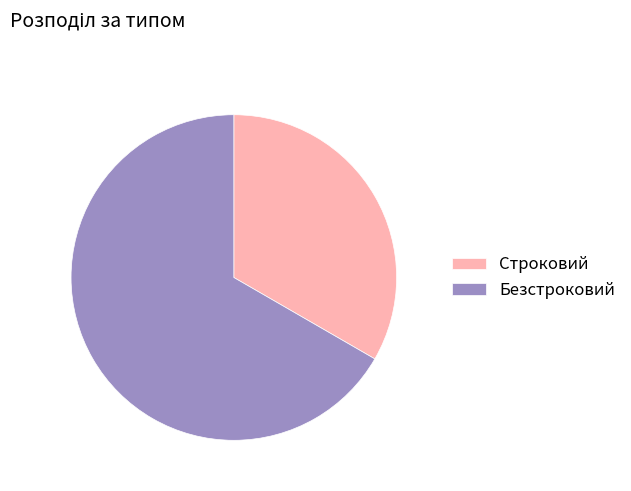

True or false: Безстроковий accounts for 67% of the total.

True